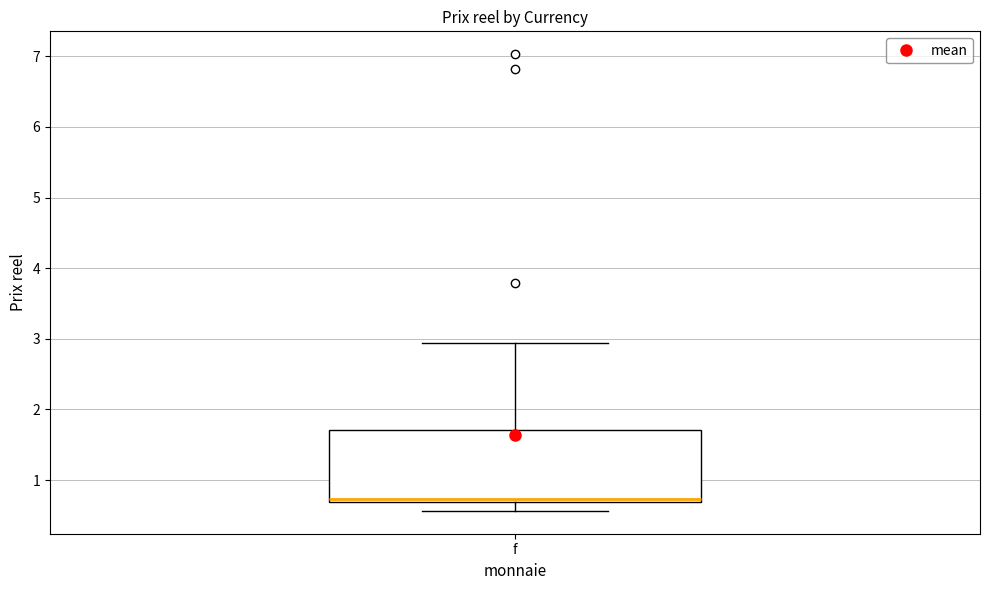

Where does the lower whisker of the box for f end on the y-axis? The values are not printed on the chart, so give them approximately, as read against the axis.

0.6